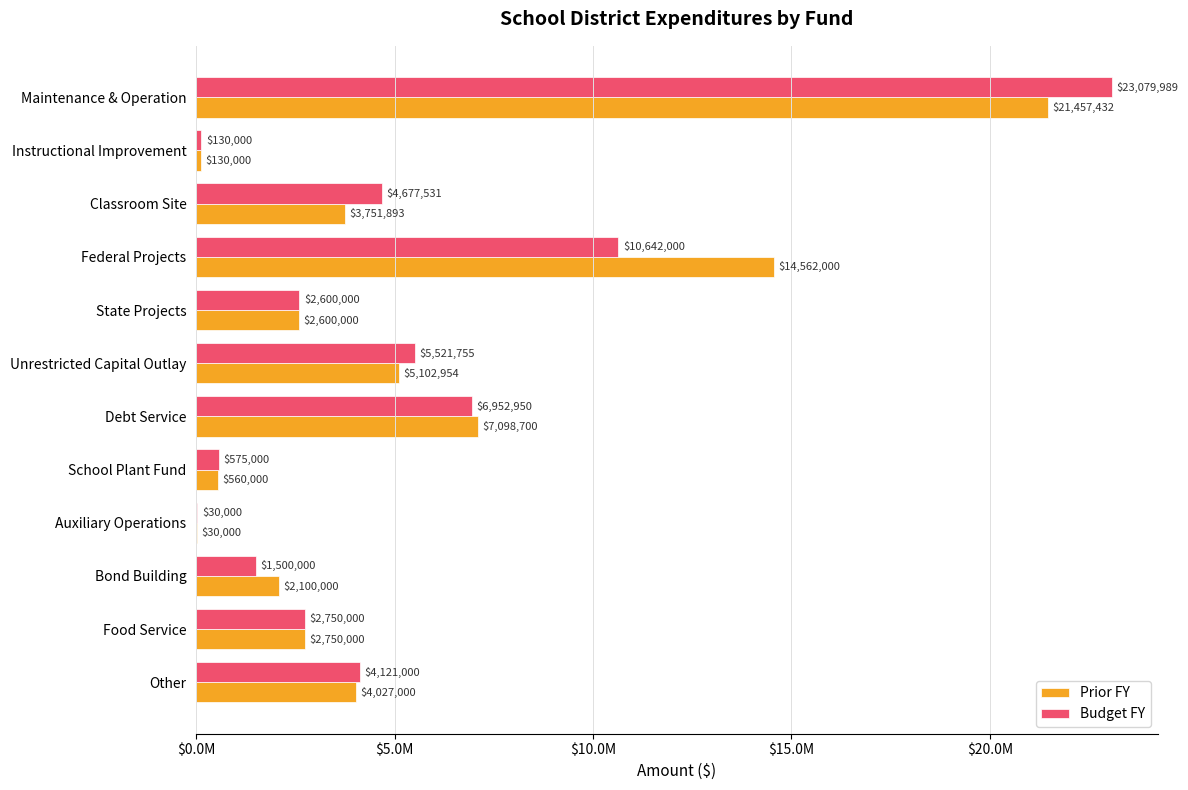

What are all the series names shown in the legend?

Prior FY, Budget FY